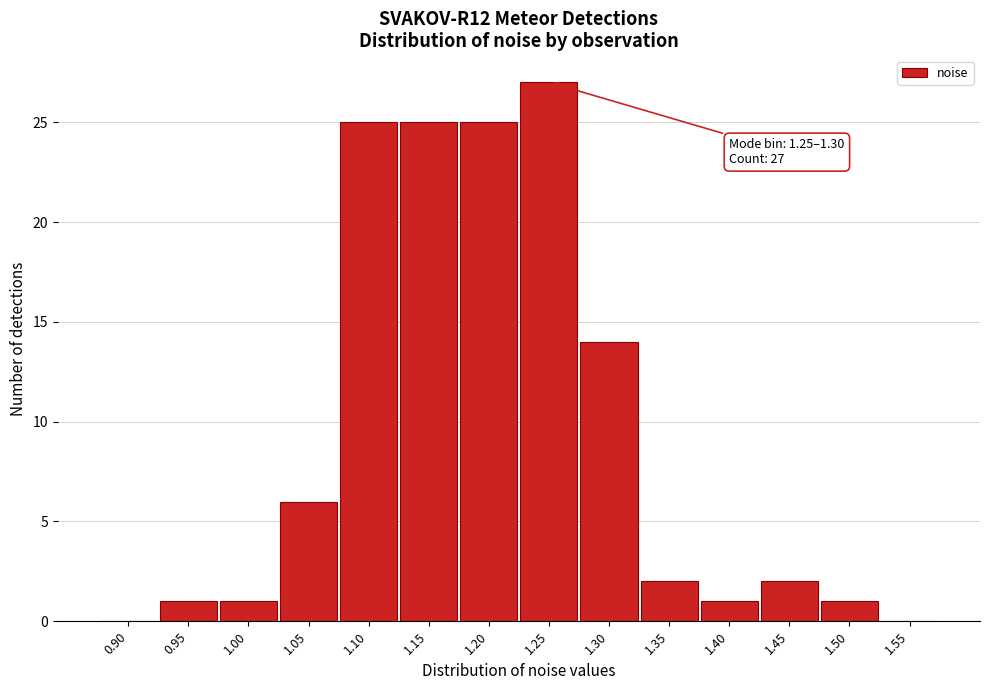

Reading left to right, list all the values displayed in this chart.

0.90=0	0.95=1	1.00=1	1.05=6	1.10=25	1.15=25	1.20=25	1.25=27	1.30=14	1.35=2	1.40=1	1.45=2	1.50=1	1.55=0